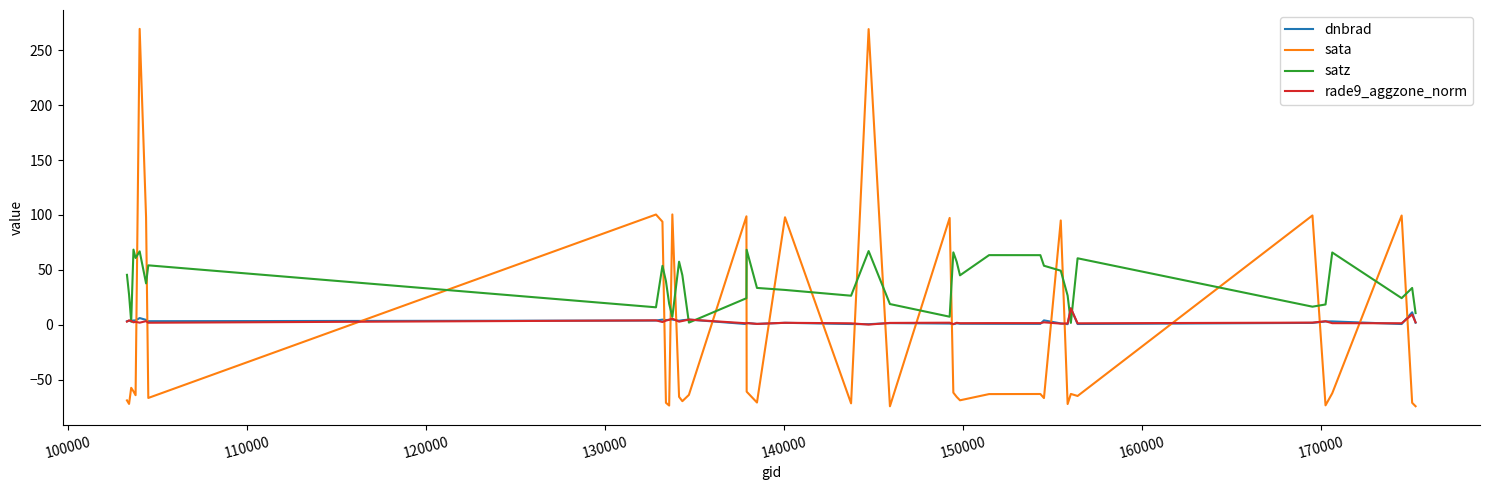

How many times do satz and sata cross each other?

20